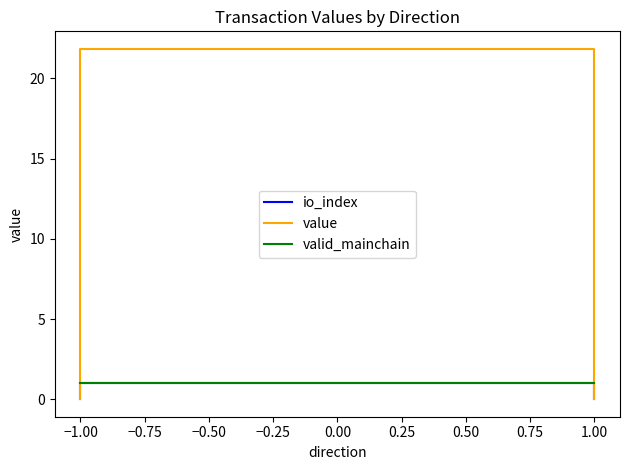

Is the value of valid_mainchain at 1.00 greater than the value of value at −1.00?

Yes